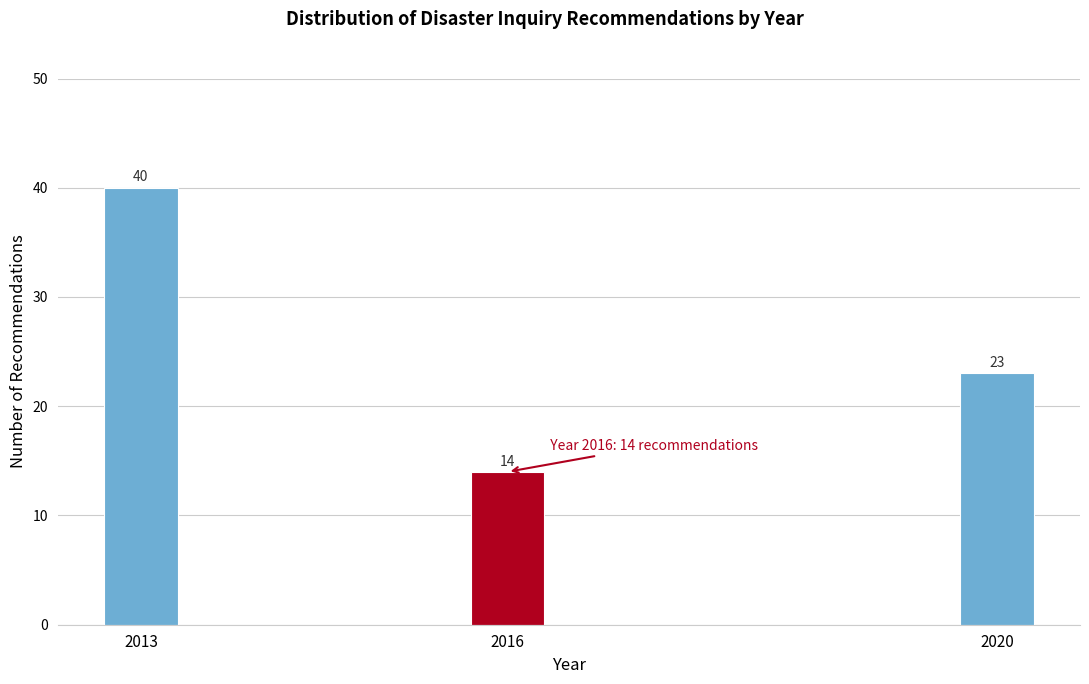

Reading left to right, transcribe all the data shown in this chart.

2013=40	2016=14	2020=23